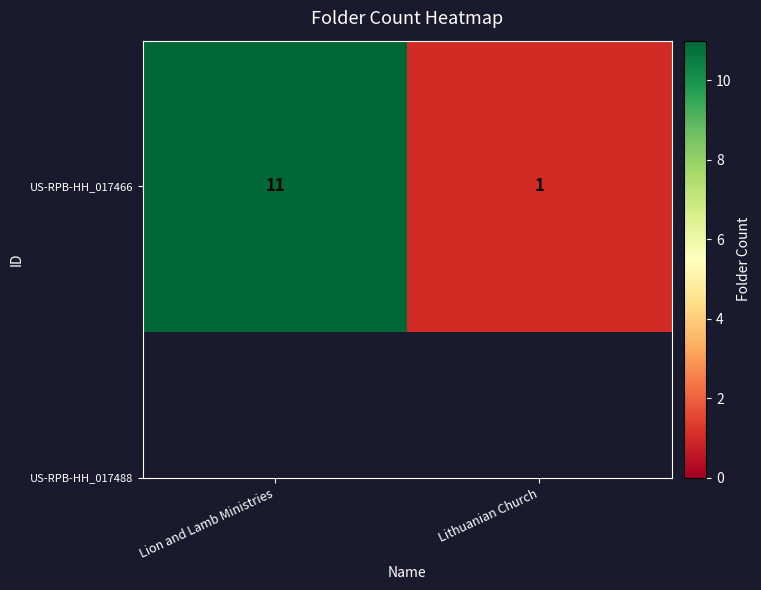

What is the maximum value shown in the chart?

11